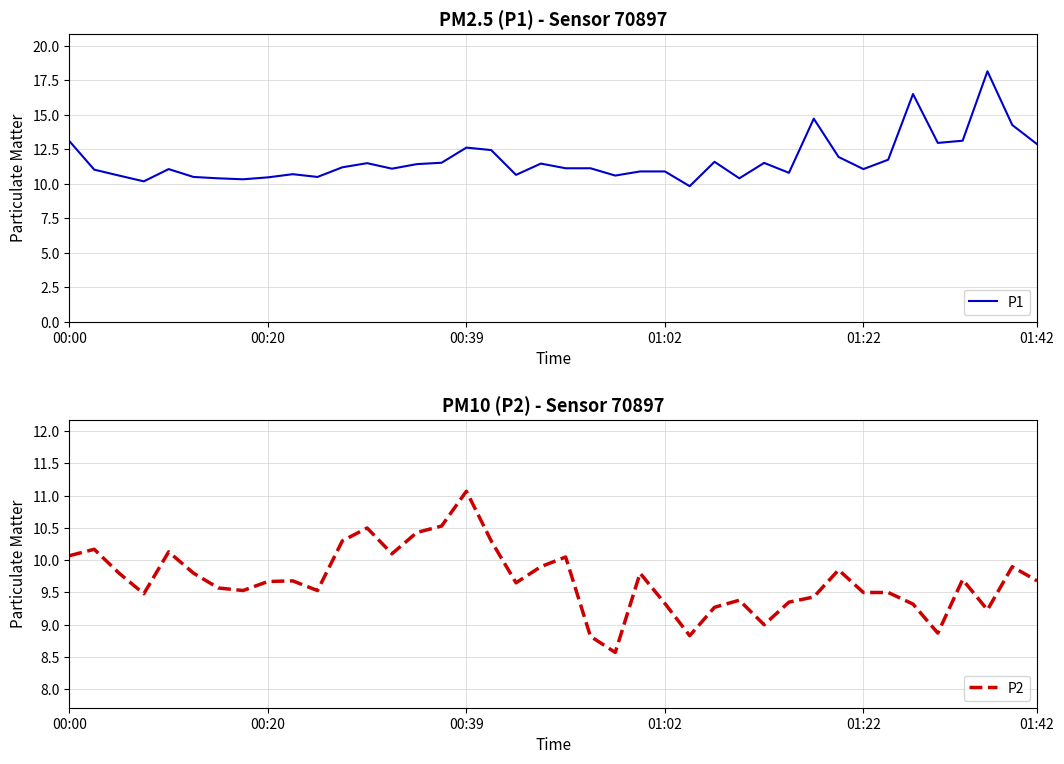

What is the minimum value for P2?

8.6